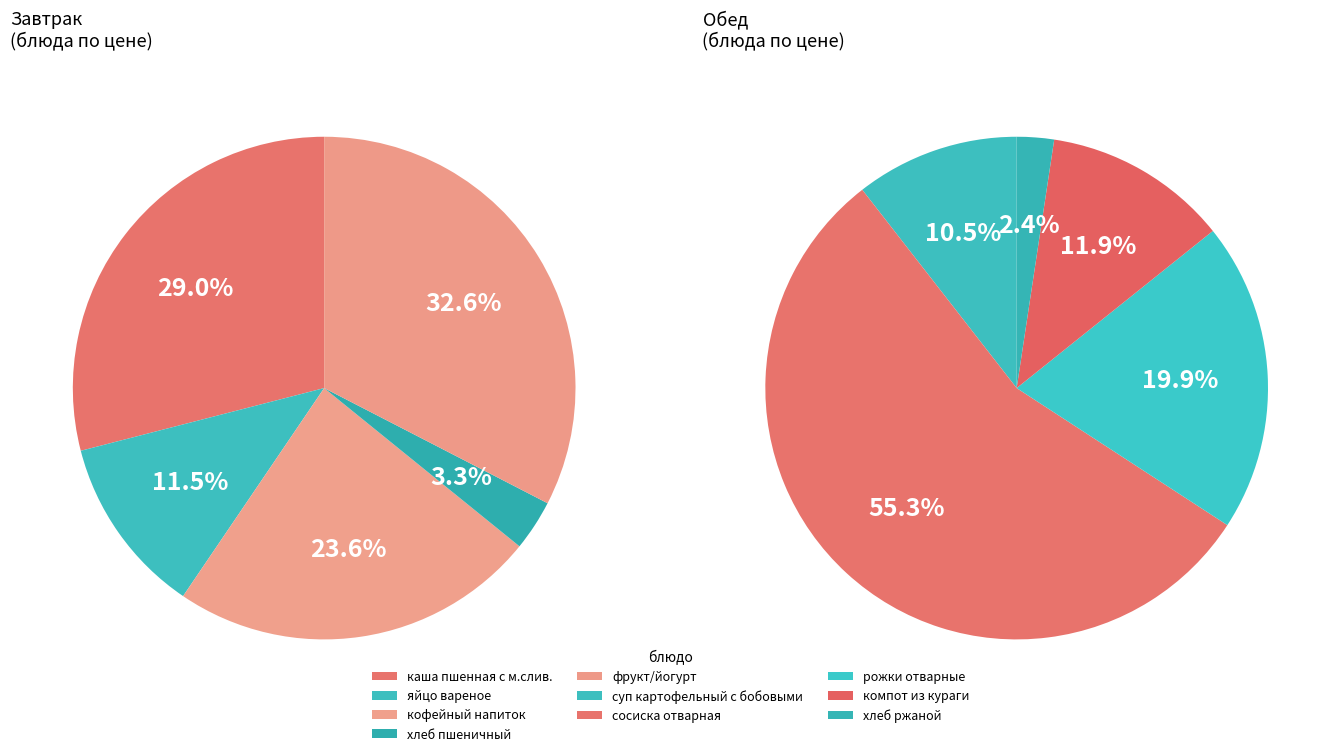

What is the largest slice in the pie chart?

сосиска отварная